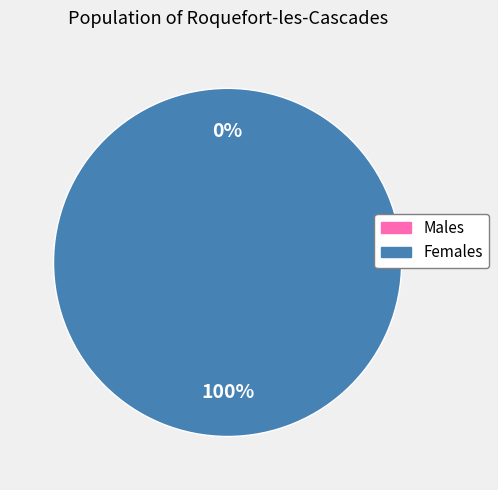

How many slices are in this pie chart?

2